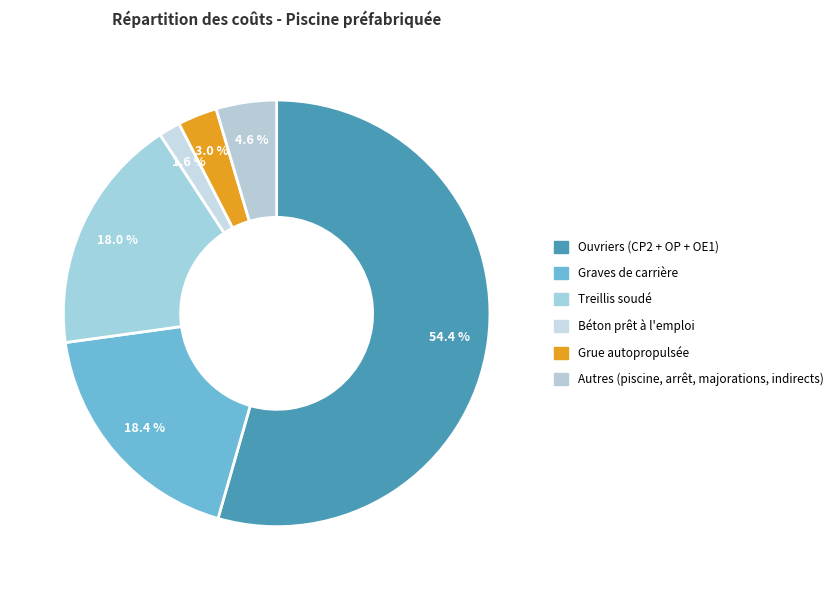

Which slice is the largest?

Ouvriers (CP2 + OP + OE1)